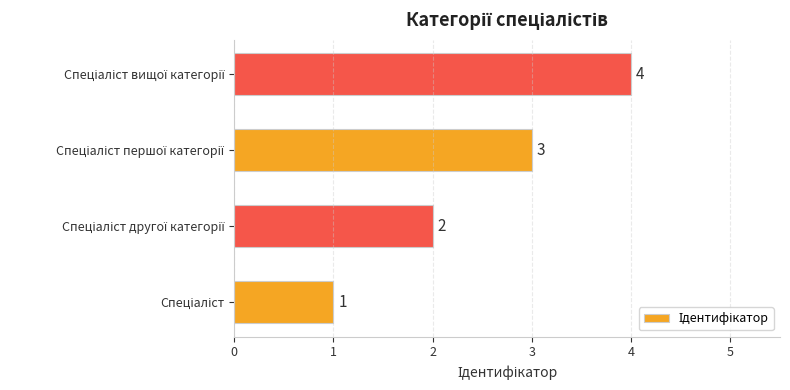

What is the maximum value shown in the chart?

4